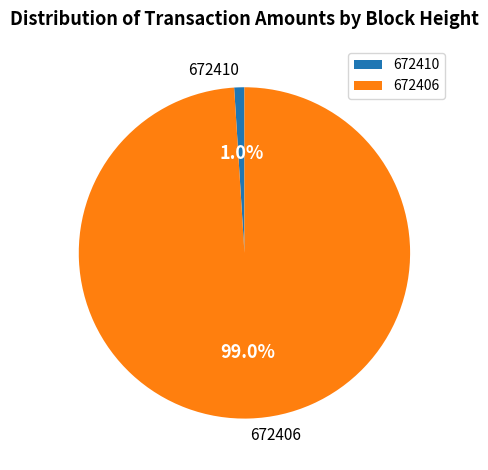

Combined, do 672406 and 672410 account for over 50%?

Yes